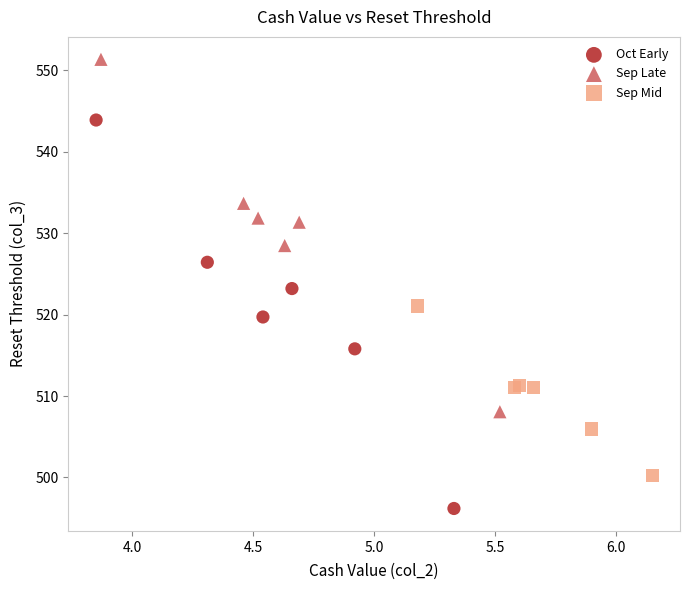

Which series has the largest Y range (max minus min)?

Oct Early